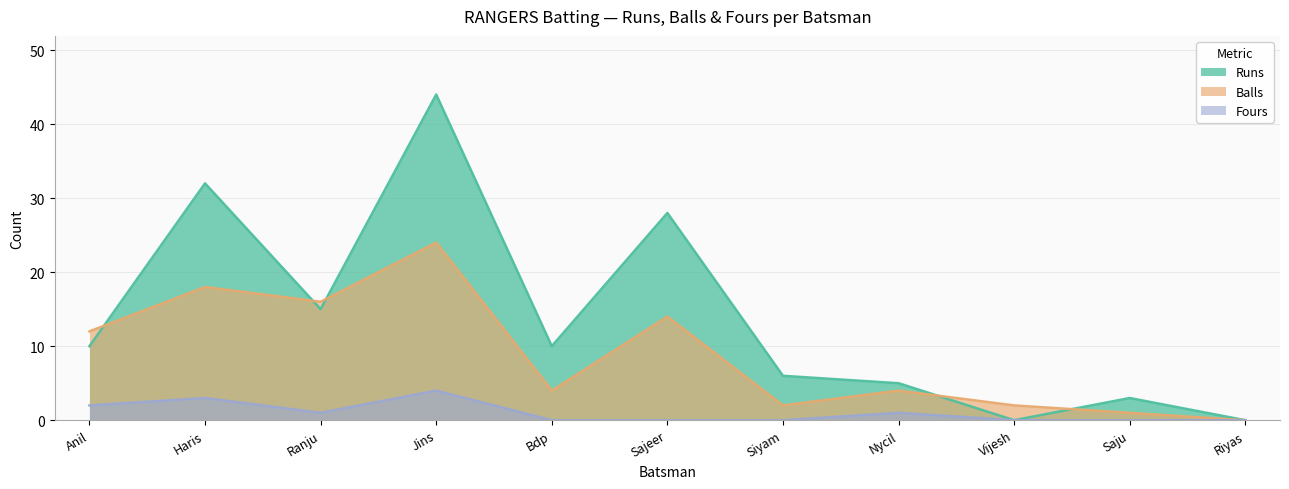

What are all the series names shown in the legend?

Runs, Balls, Fours